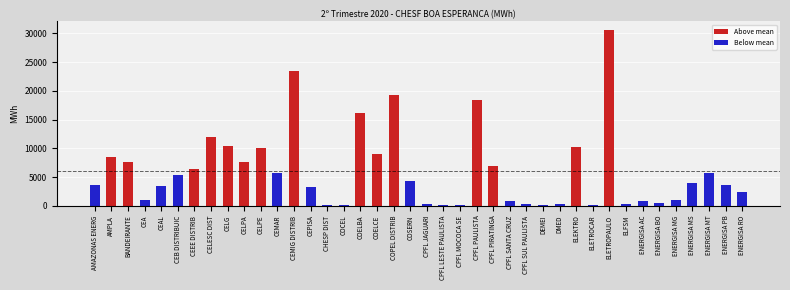

What is the average value?

6130.3